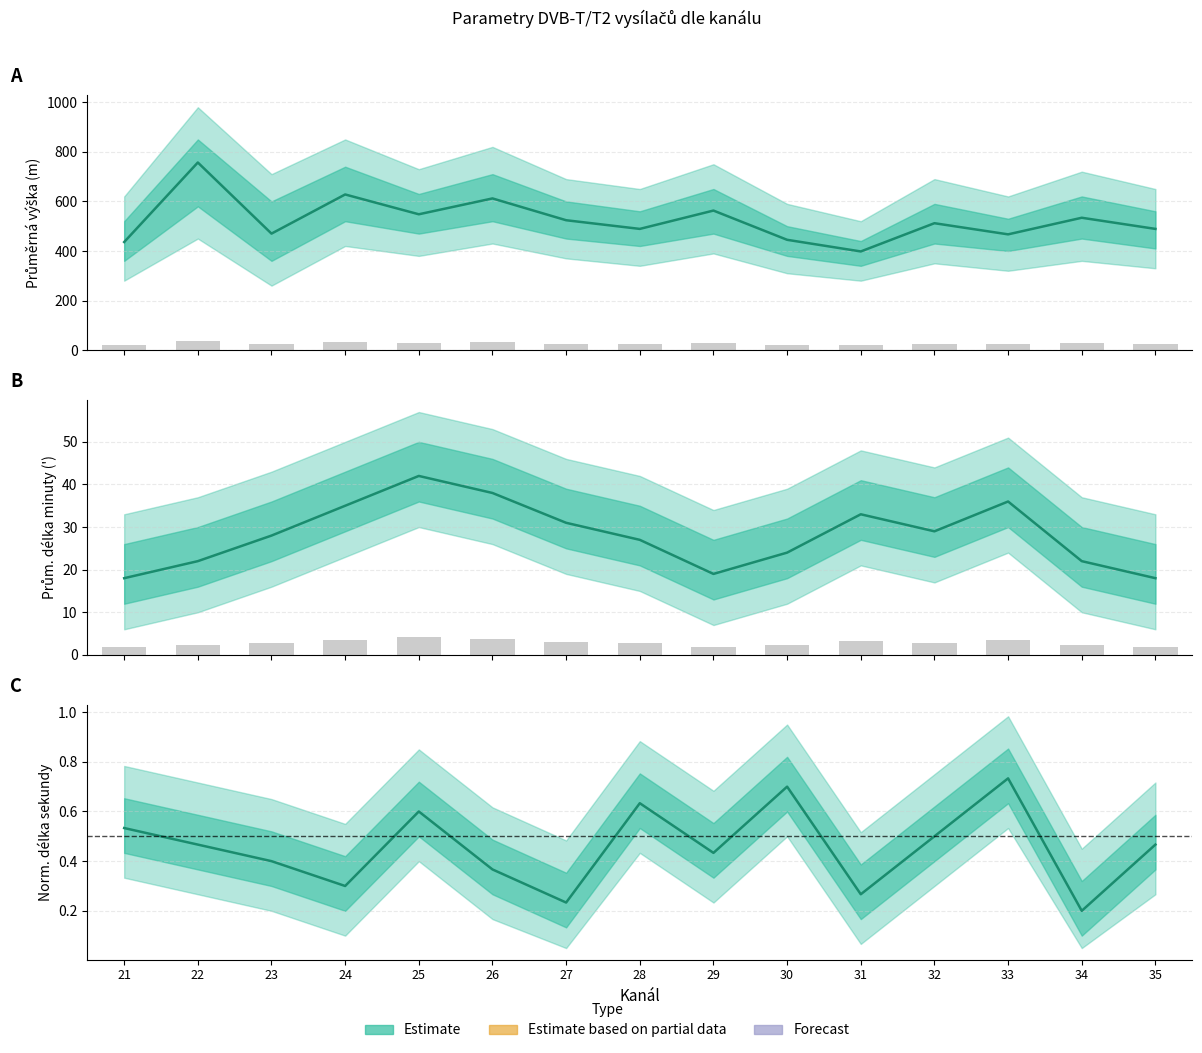

Which has a higher value, 29 or 23?

29